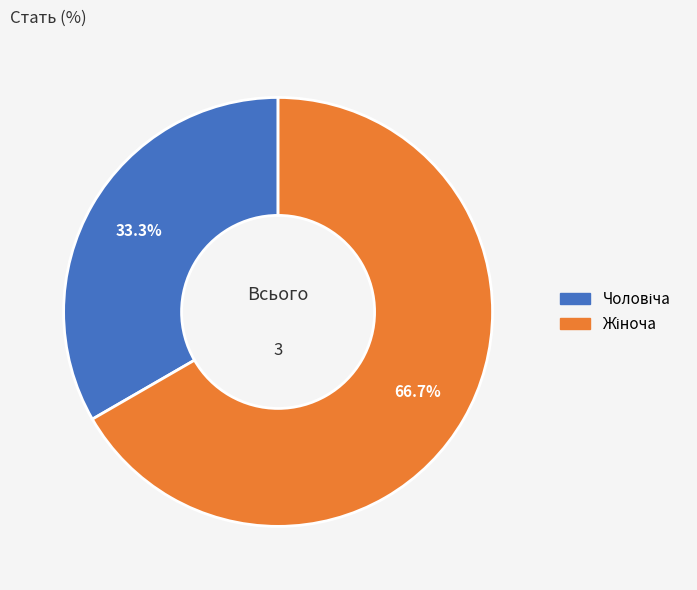

Count the number of slices in the pie.

2